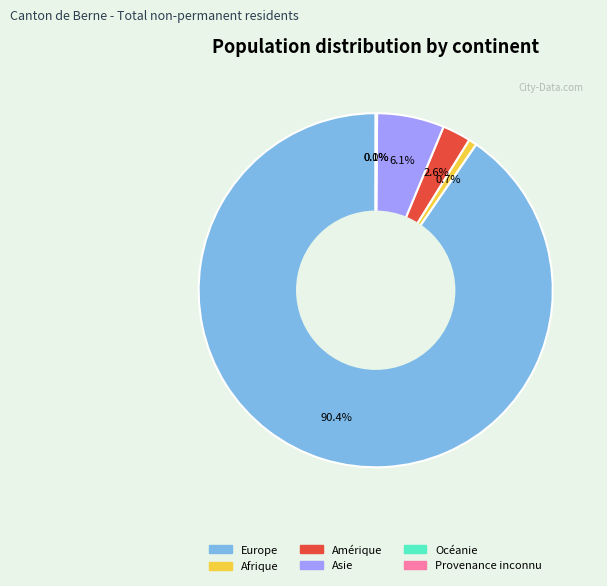

What percentage is the Asie slice, to the nearest percent?

6%